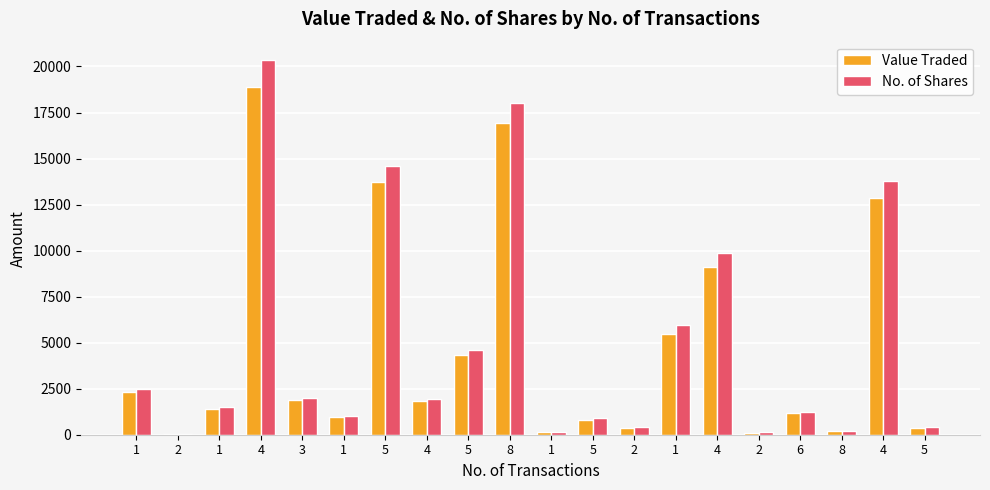

Count the number of categories in the chart.

20